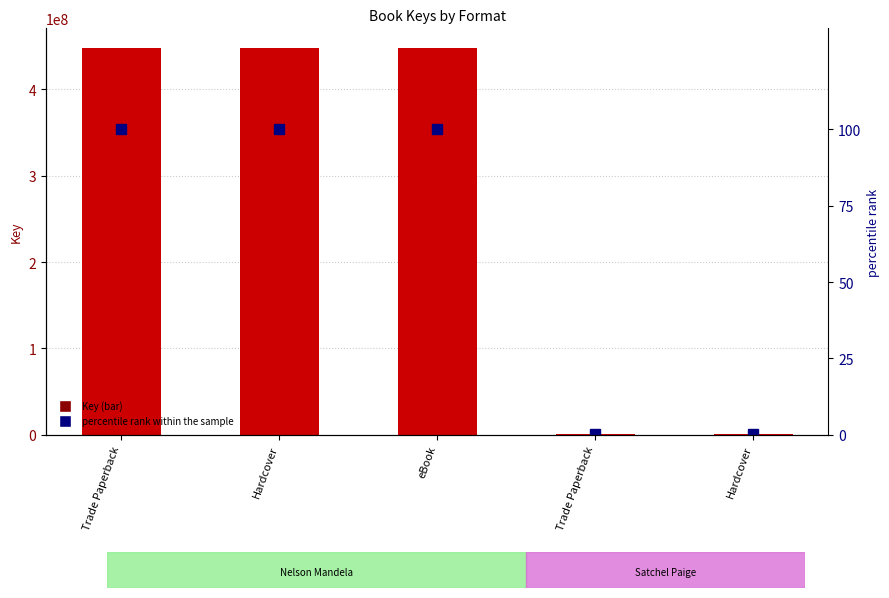

Reading right to left, list all the values displayed in this chart.

Key: Hardcover=1061673.0	Trade Paperback=1061673.0	eBook=448304634.0	Hardcover=448304634.0	Trade Paperback=448304634.0
percentile rank within the sample: Hardcover=0.2	Trade Paperback=0.2	eBook=100.0	Hardcover=100.0	Trade Paperback=100.0